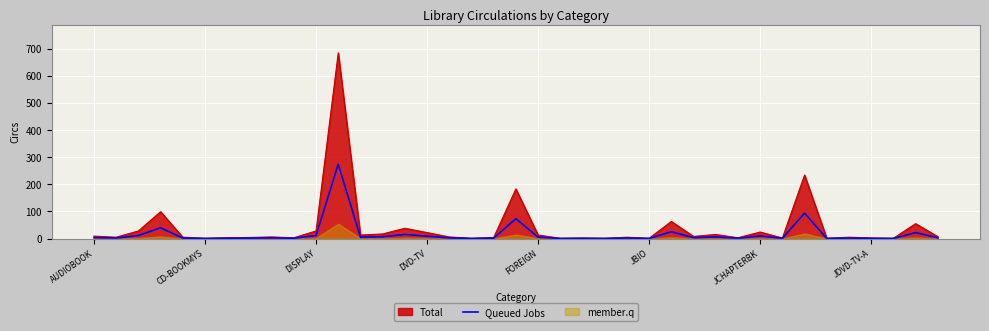

What is the highest value of the Total series?

684.0